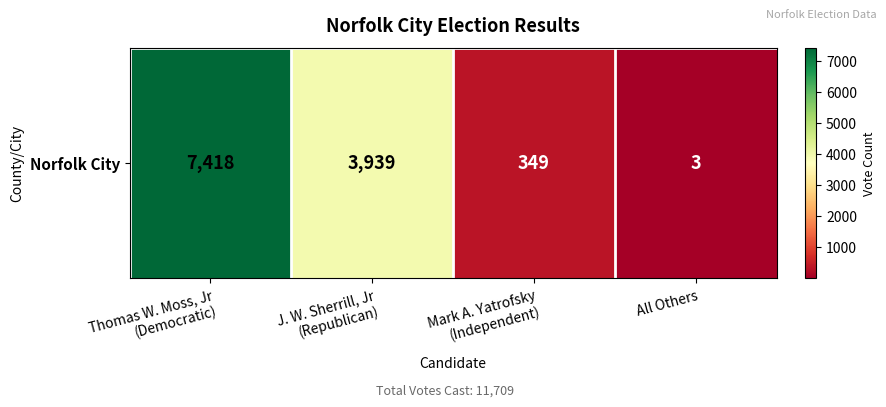

What is the difference between the maximum and minimum values?

7415